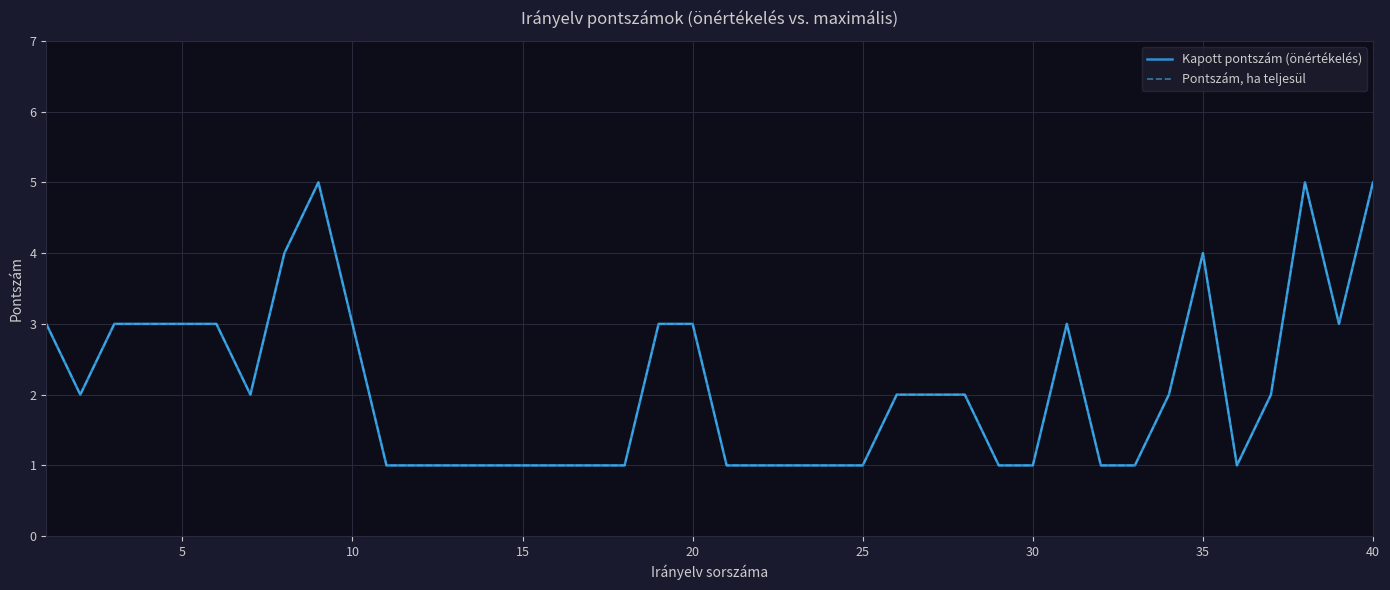

True or false: Pontszám, ha teljesül and Kapott pontszám (önértékelés) cross at least once.

False